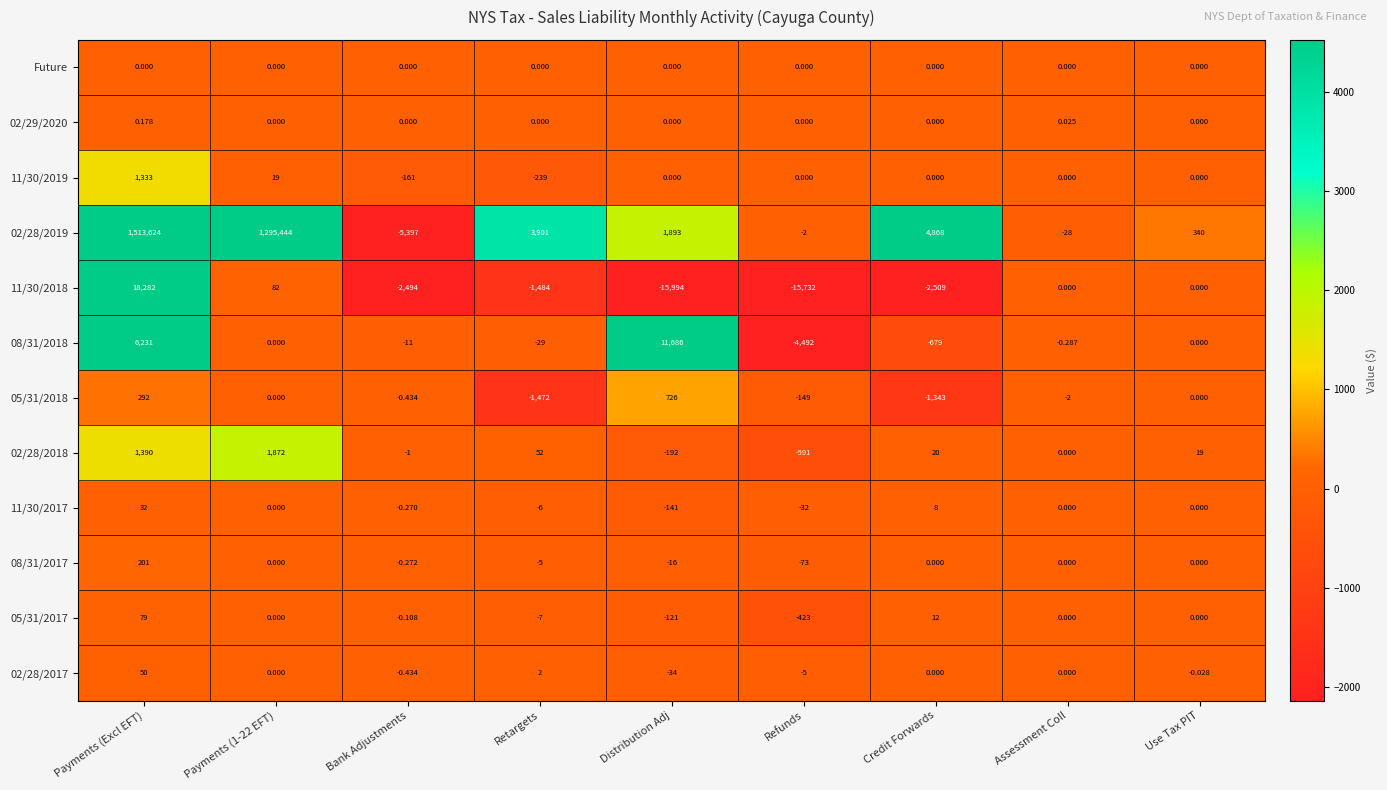

Rank the series by their maximum value, from lowest to highest.

Future, 02/29/2020, 11/30/2017, 02/28/2017, 05/31/2017, 08/31/2017, 05/31/2018, 11/30/2019, 02/28/2018, 08/31/2018, 11/30/2018, 02/28/2019